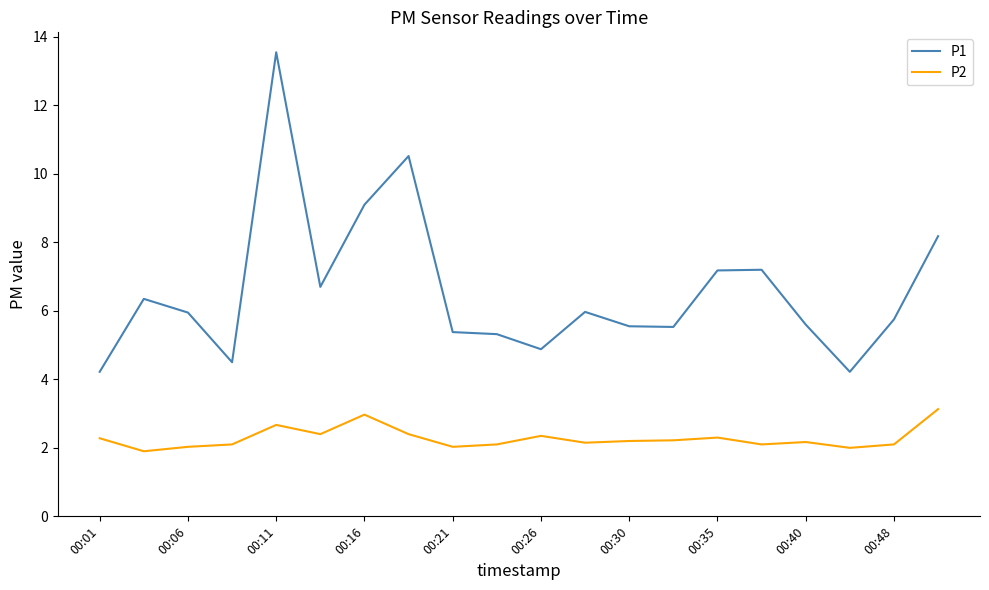

What is the sum of all P2 values?

45.6